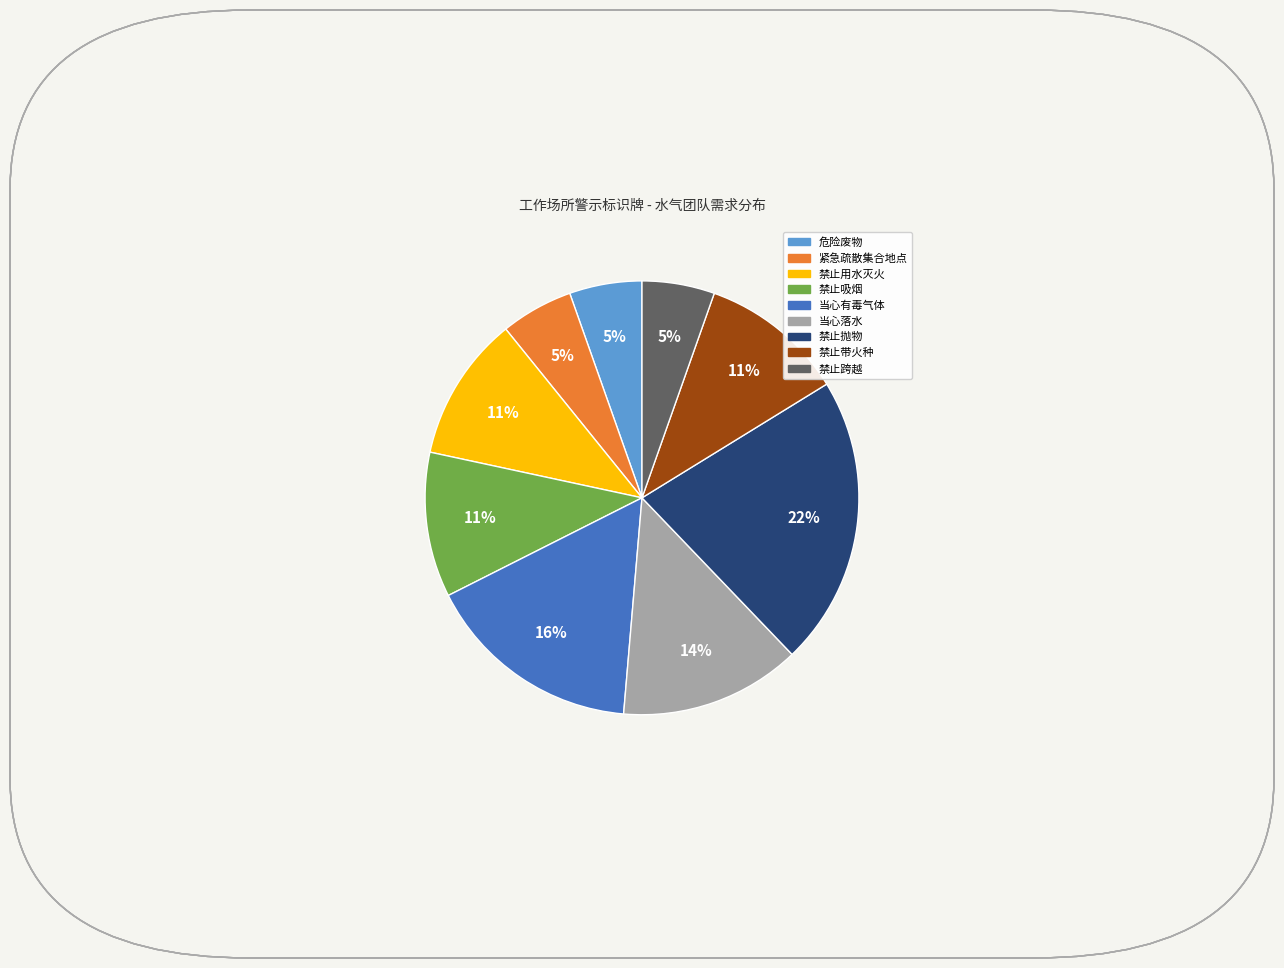

To the nearest percent, what percentage of the pie is 当心有毒气体?

16%